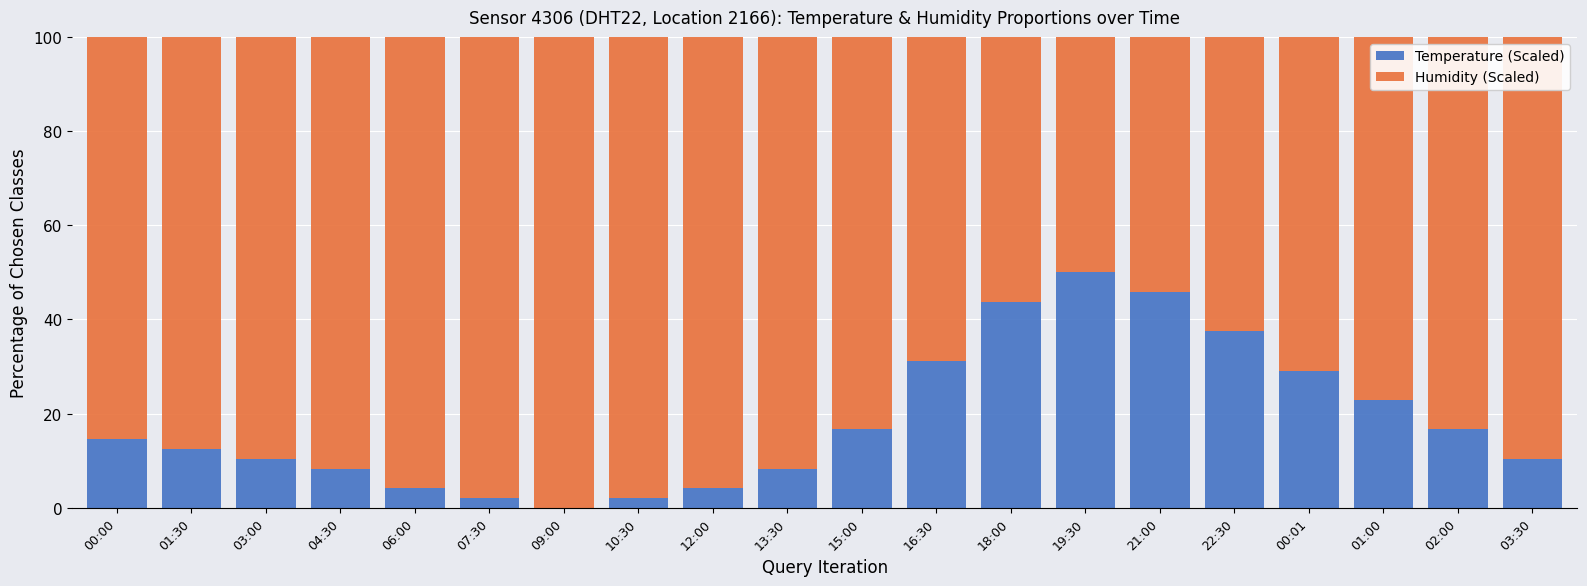

What is the total value across all series at 01:30?

100.0